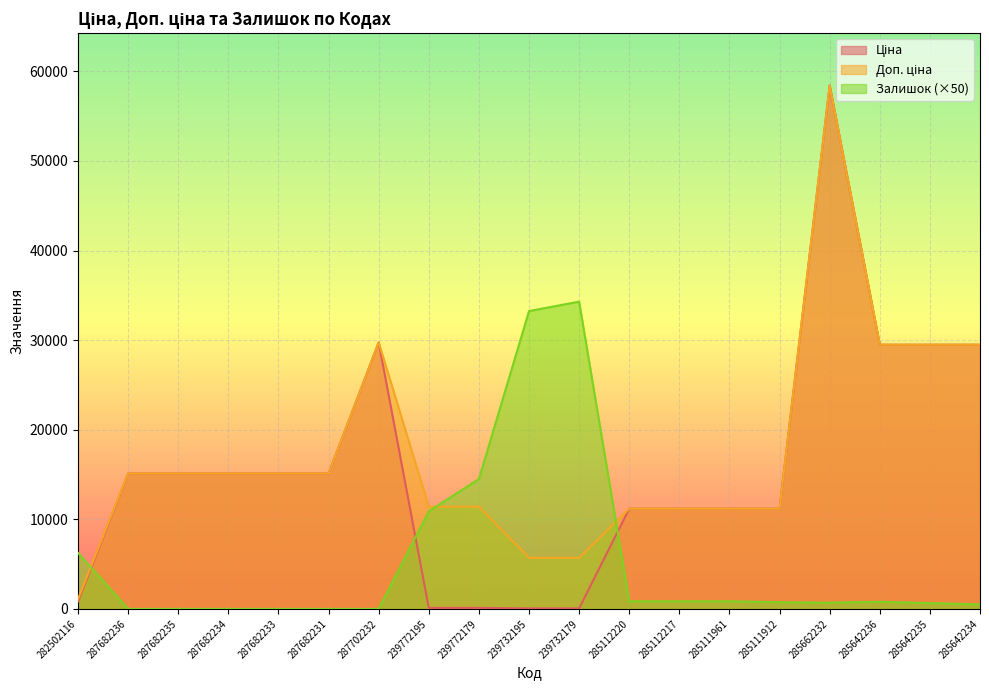

How many intersections are there between Ціна and Залишок?

3